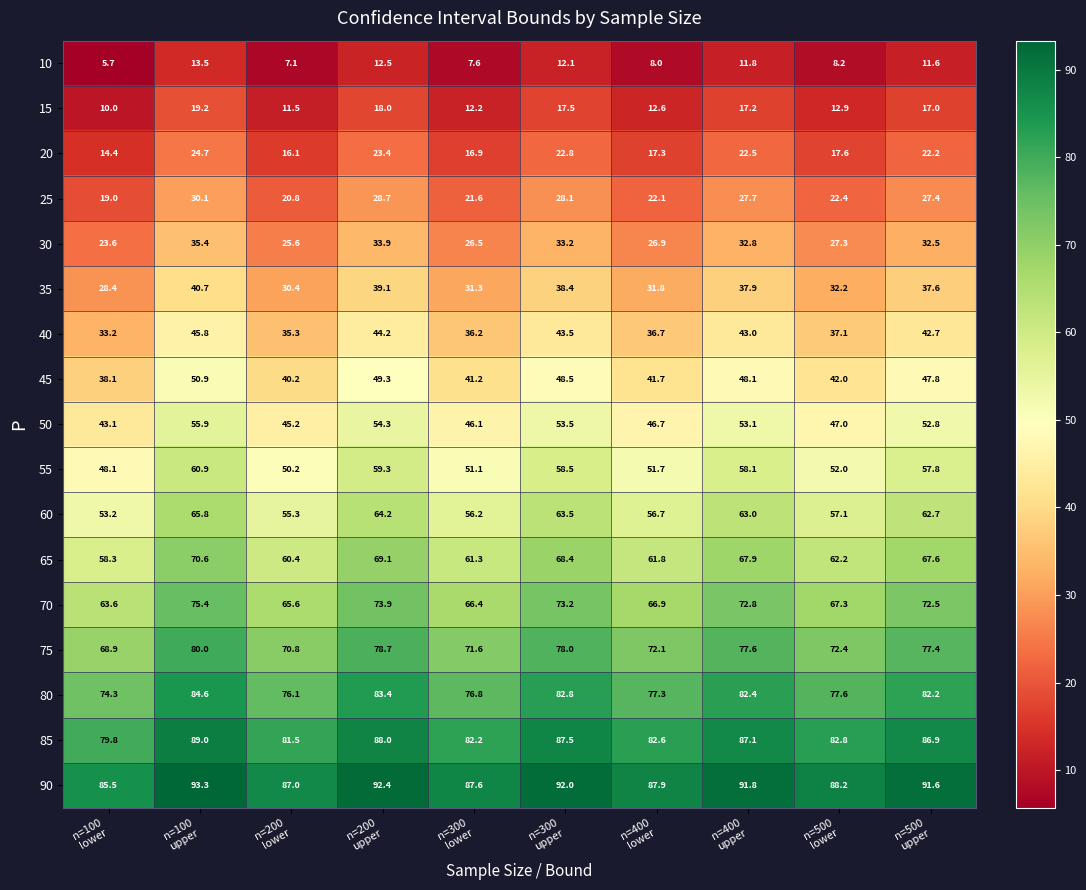

What is the total value across all series at n=500
upper?

890.3